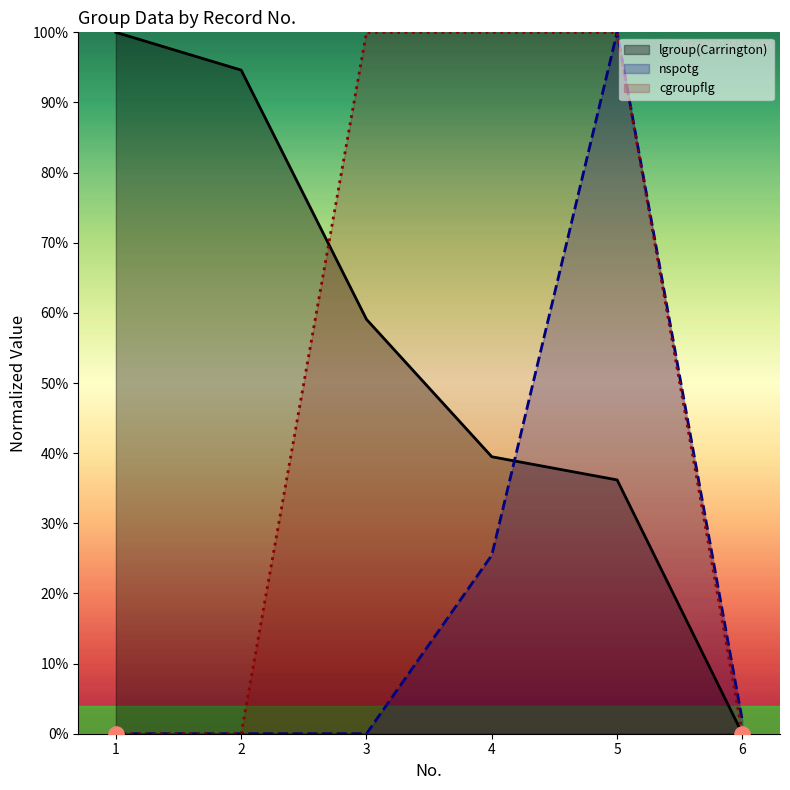

At how many categories does at least one series exceed 0?

6